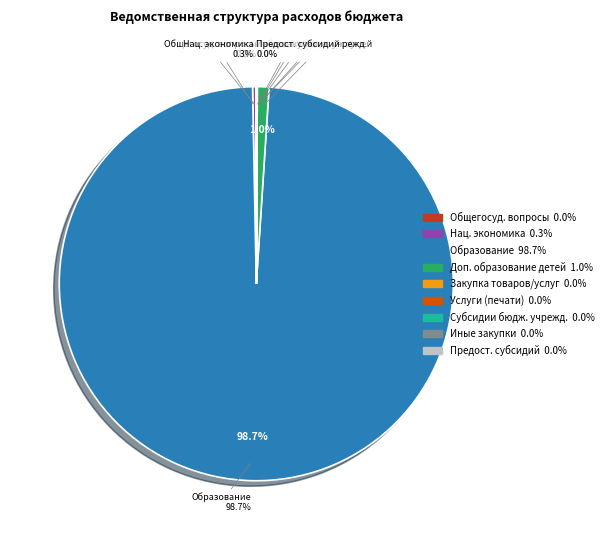

How many segments does this pie chart have?

9